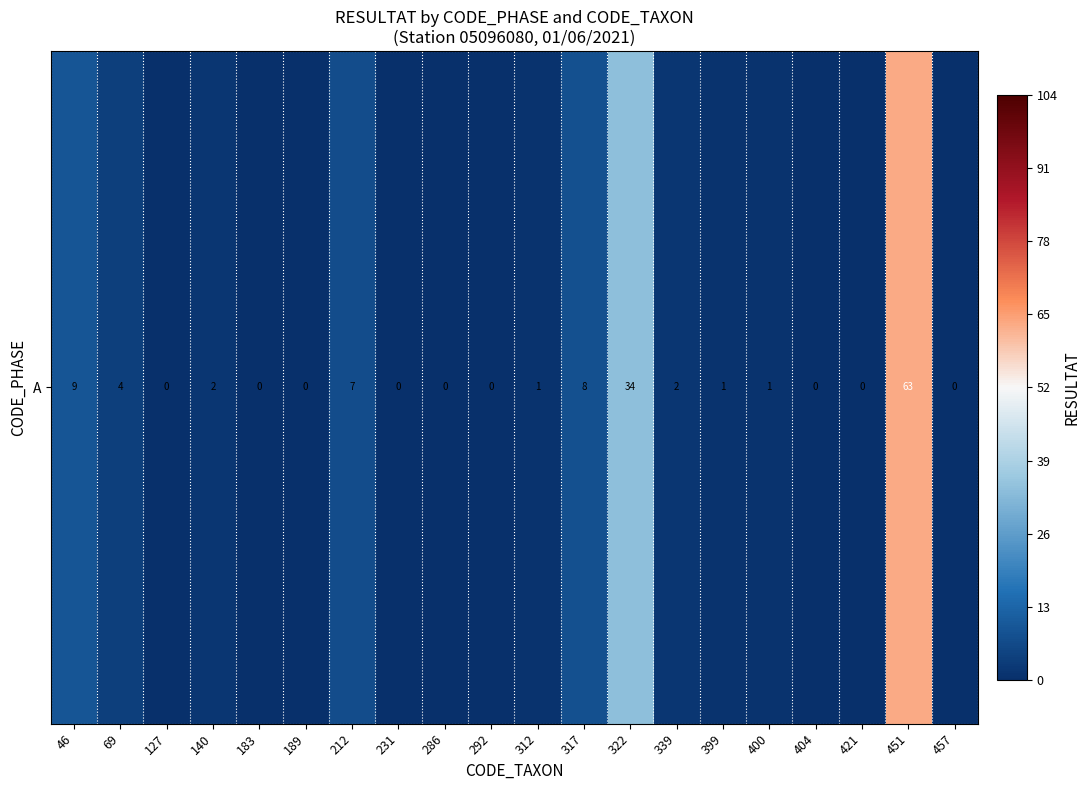

True or false: the data shows 34 at 322.

True